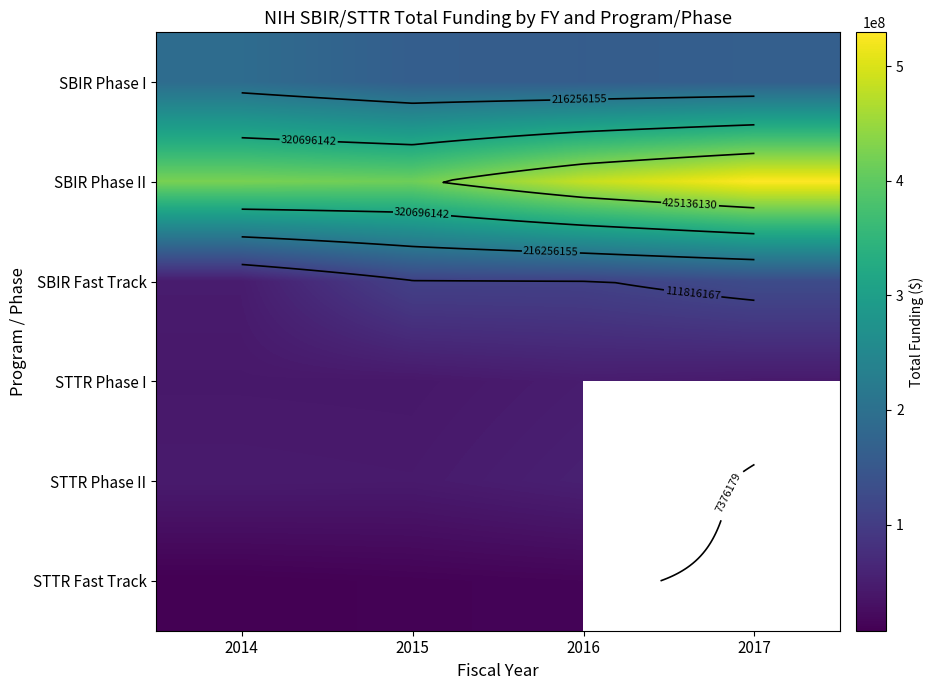

At which label is SBIR Phase I closest to 175938195?

2017